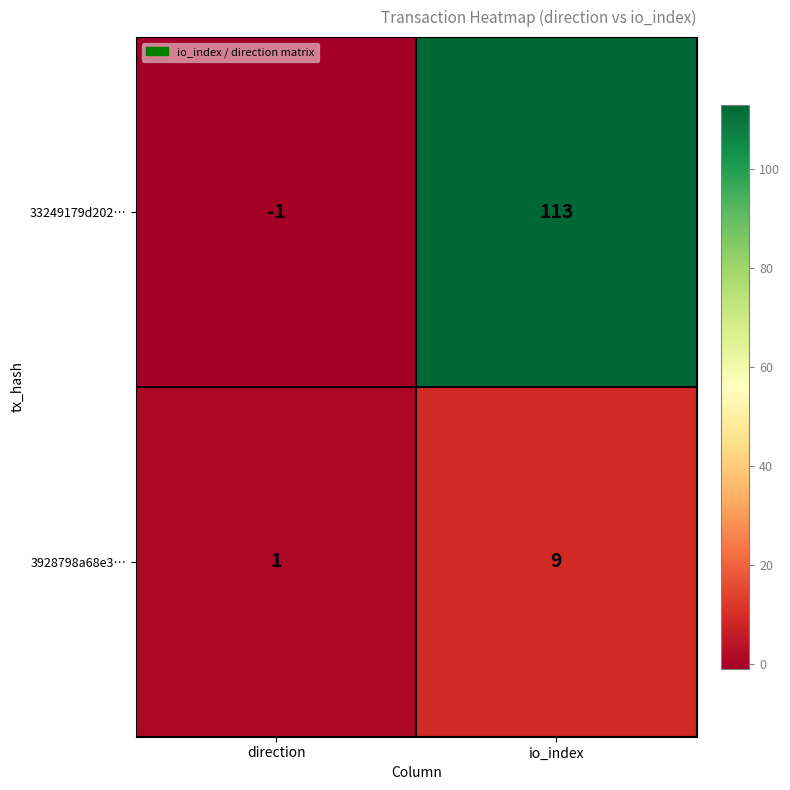

Is it true that 3928798a68e3… equals 1 at direction?

True